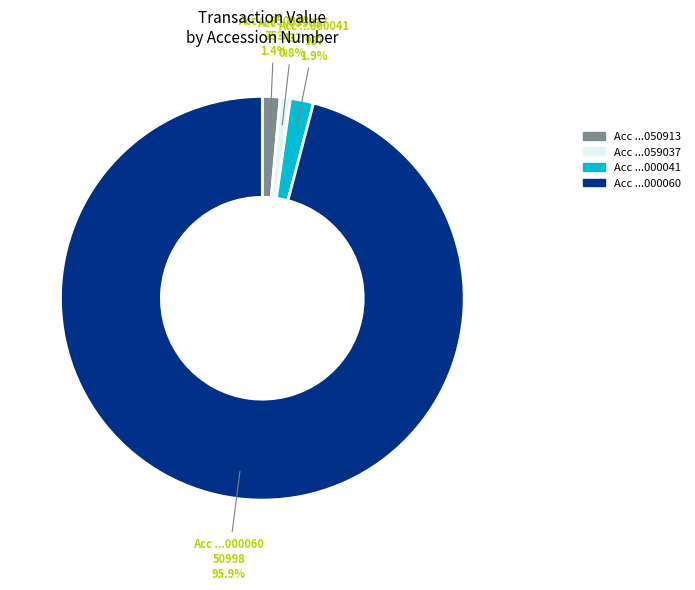

Is there any slice that represents more than half of the pie?

Yes